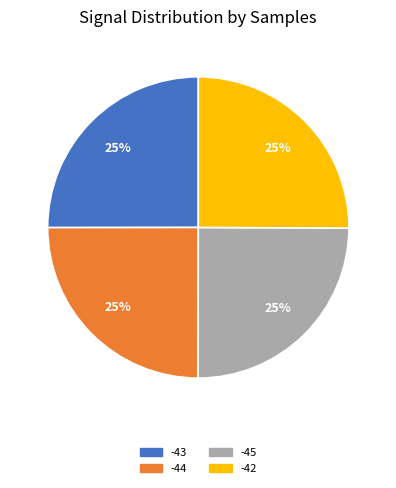

To the nearest percent, what is the average slice percentage?

25%